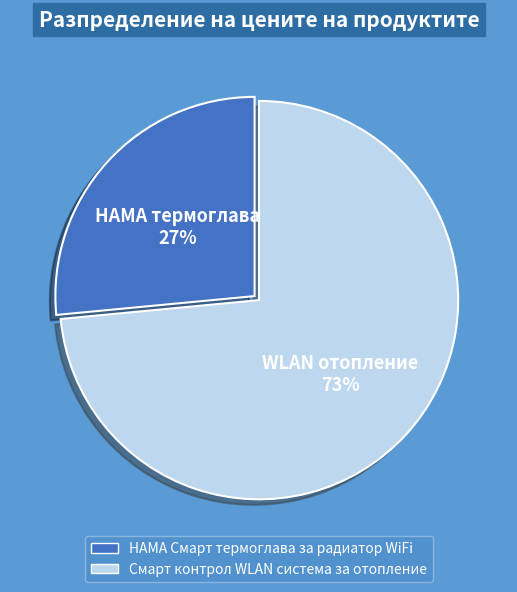

What percentage is the Смарт контрол WLAN система за отопление slice, to the nearest percent?

73%